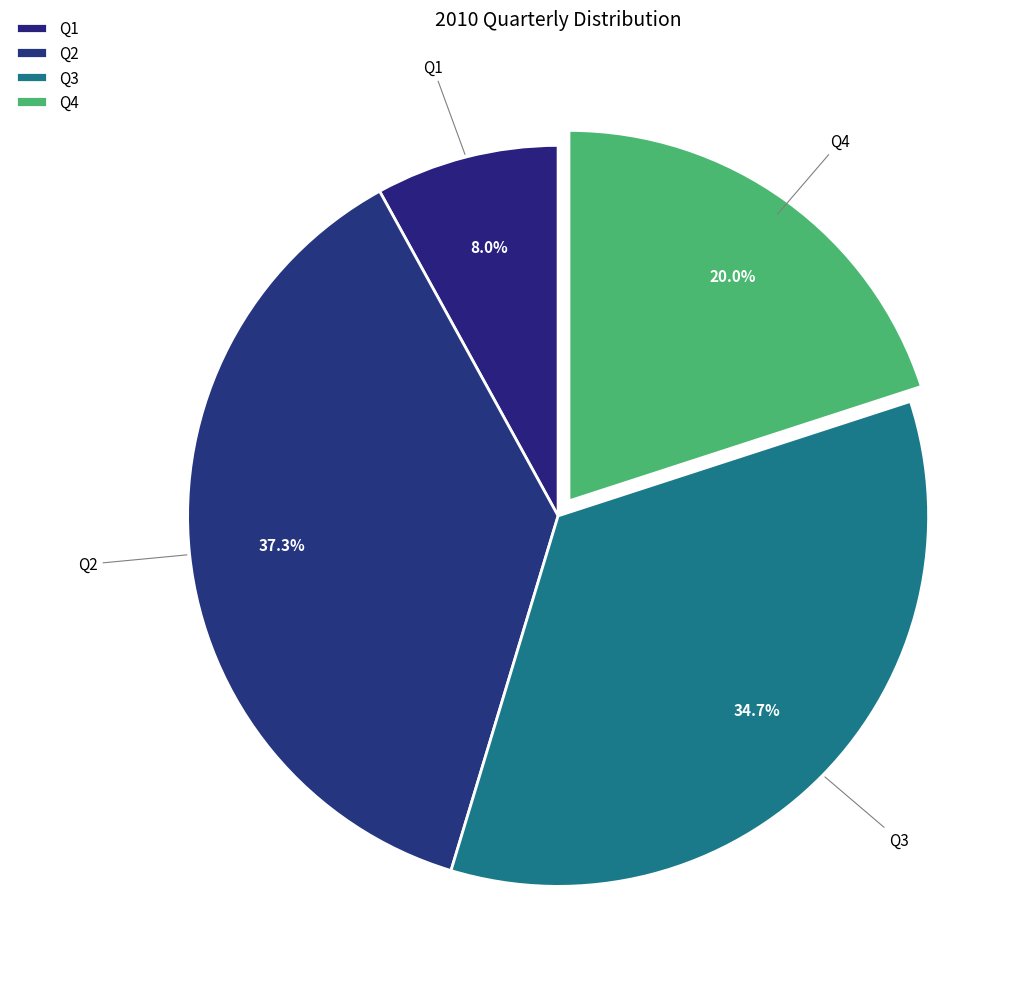

Count the number of slices in the pie.

4